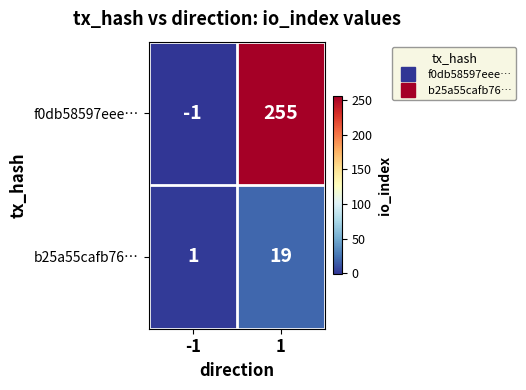

What is the maximum value for f0db58597eee…?

255